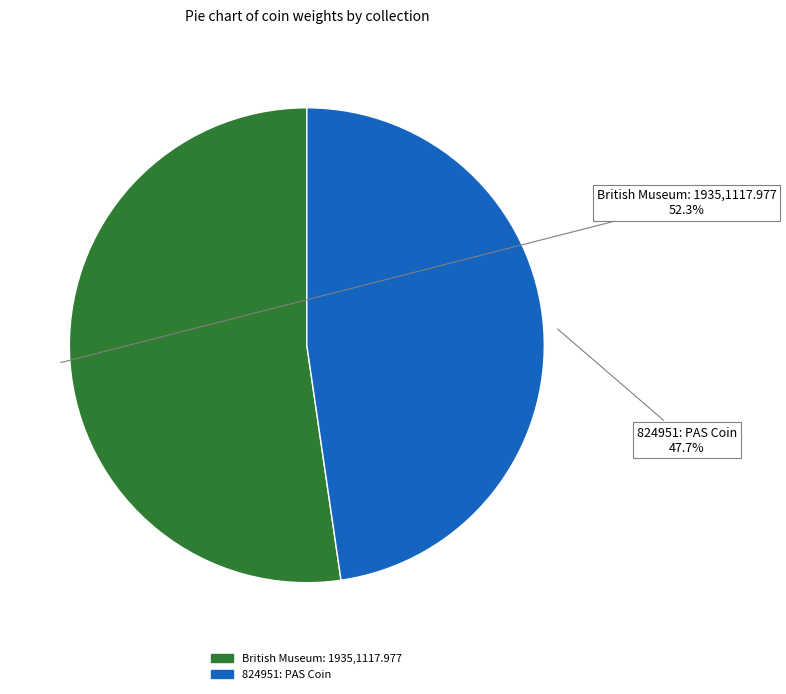

To the nearest percent, what percentage of the pie is British Museum: 1935,1117.977?

52%